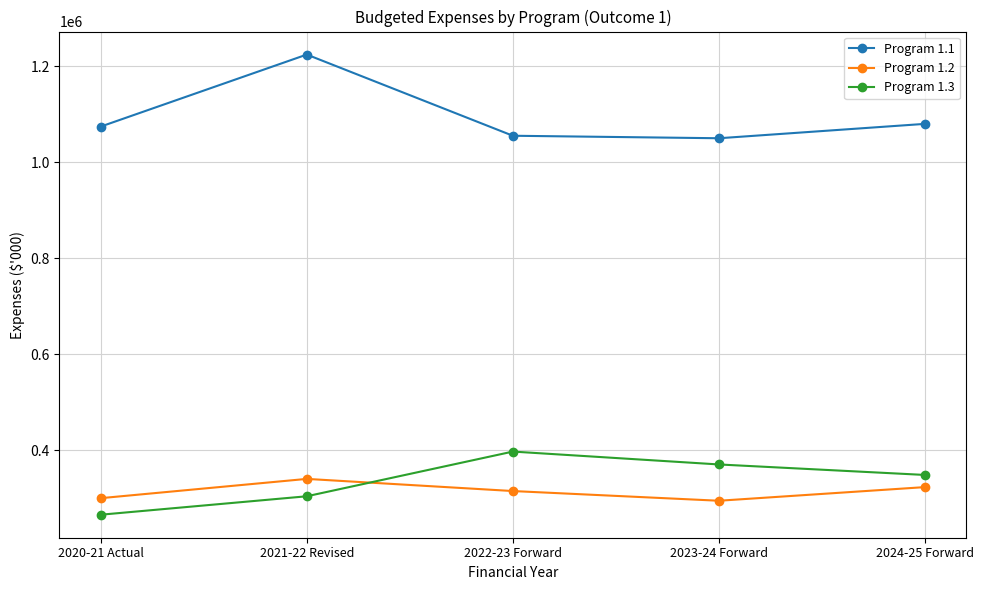

Which series has the largest range (max minus min)?

Program 1.1